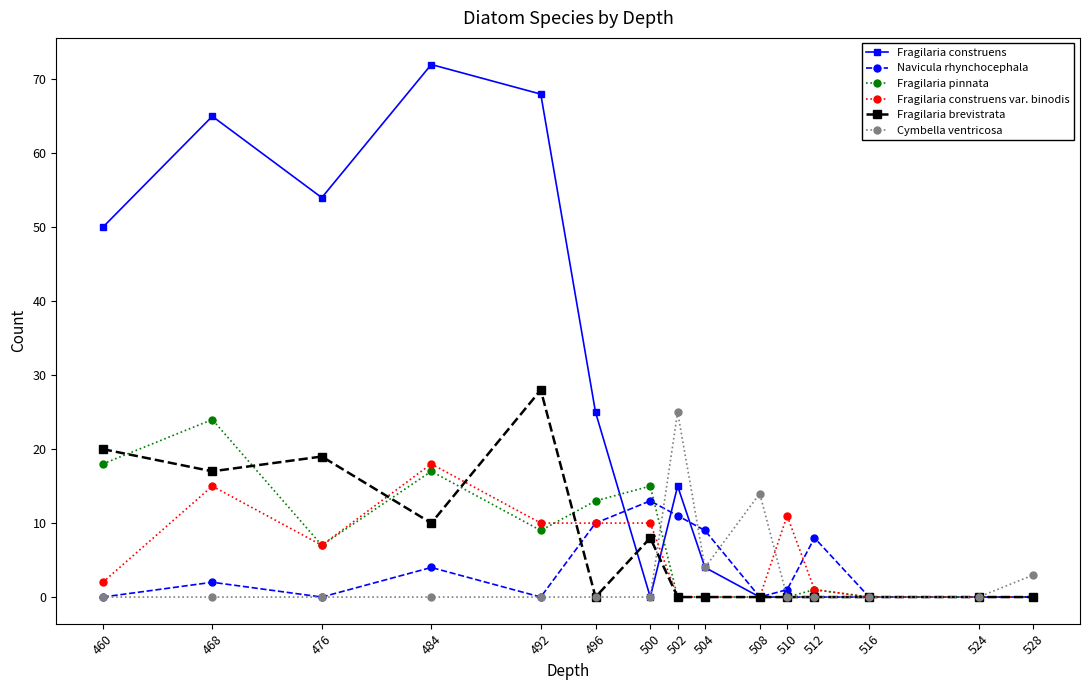

How many lines are shown in the chart?

6